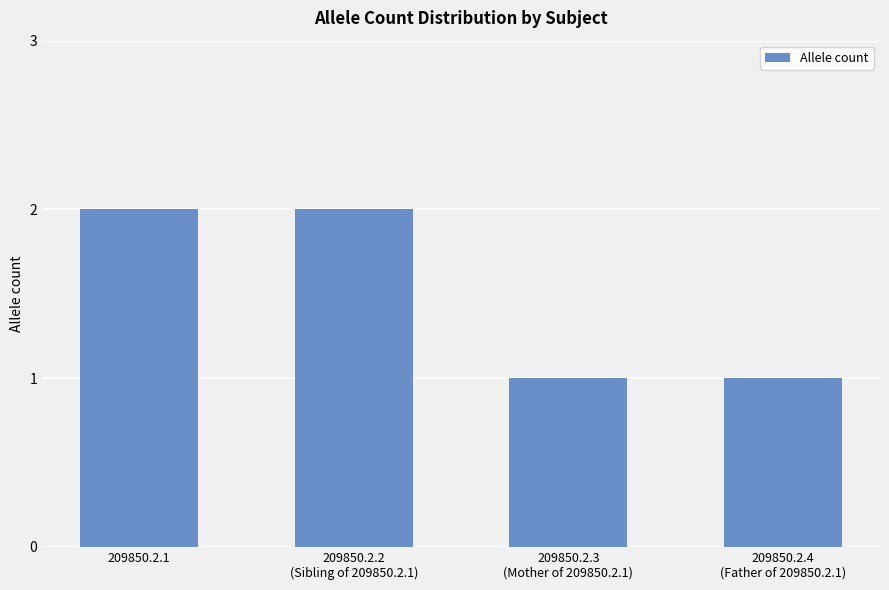

Are the bars grouped side by side (vs. stacked)?

No